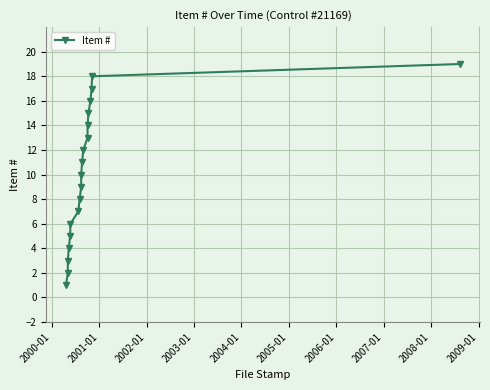

Reading left to right, transcribe all the data shown in this chart.

1	2	3	4	5	6	7	8	9	10	11	12	13	14	15	16	17	18	19